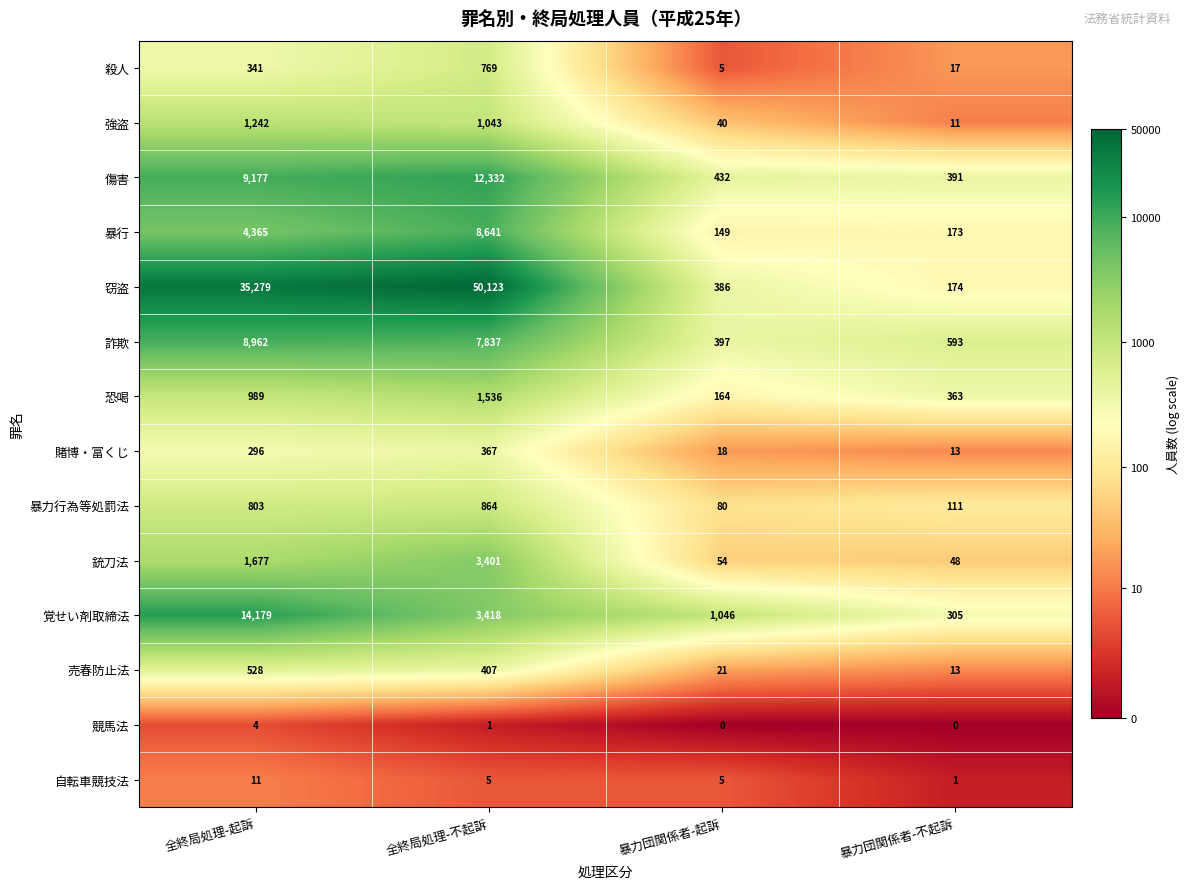

What is the difference between the maximum and minimum values in the 賭博・富くじ series?

354